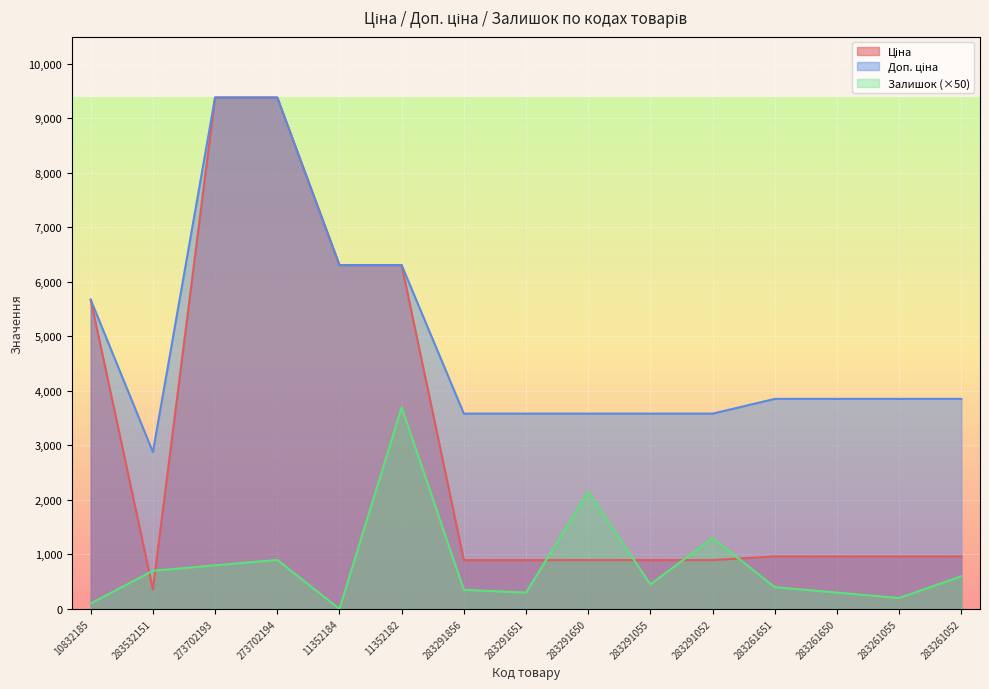

Reading right to left, list all the values displayed in this chart.

Ціна: 283261052=963.5	283261055=963.5	283261650=963.5	283261651=963.5	283291052=895.9	283291055=895.9	283291650=895.9	283291651=895.9	283291856=895.9	11352182=6308.8	11352184=6308.8	273702194=9384.0	273702193=9384.0	283532151=359.9	10832185=5673.8
Доп. ціна: 283261052=3854.0	283261055=3854.0	283261650=3854.0	283261651=3854.0	283291052=3583.6	283291055=3583.6	283291650=3583.6	283291651=3583.6	283291856=3583.6	11352182=6308.8	11352184=6308.8	273702194=9384.0	273702193=9384.0	283532151=2878.8	10832185=5673.8
Залишок: 283261052=600.0	283261055=200.0	283261650=300.0	283261651=400.0	283291052=1300.0	283291055=450.0	283291650=2150.0	283291651=300.0	283291856=350.0	11352182=3700.0	11352184=0.0	273702194=900.0	273702193=800.0	283532151=700.0	10832185=100.0